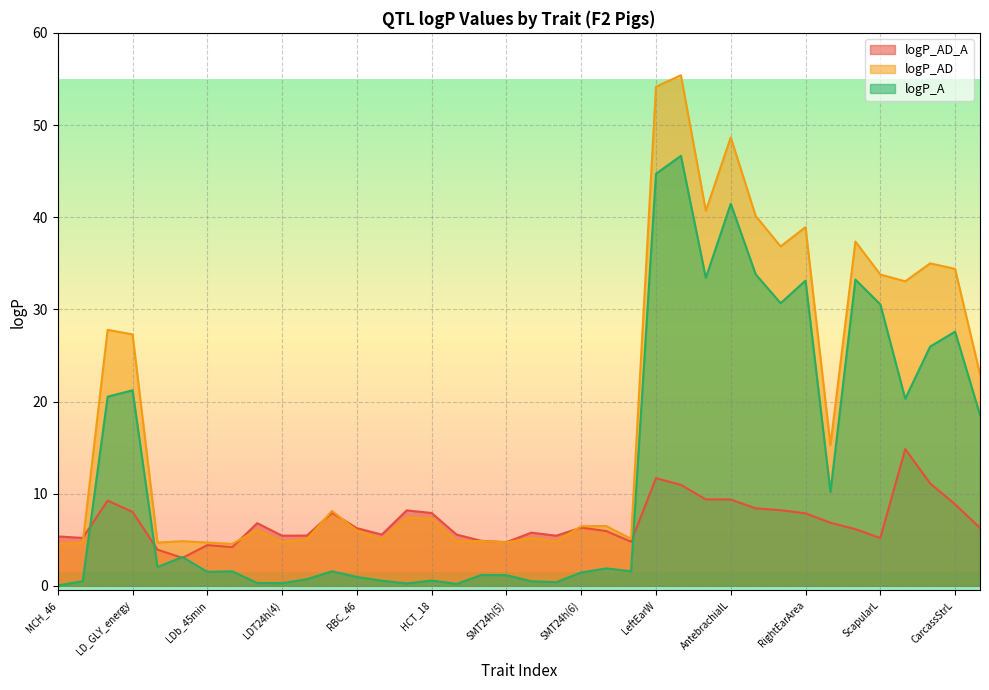

True or false: logP_A and logP_AD_A cross at least once.

True